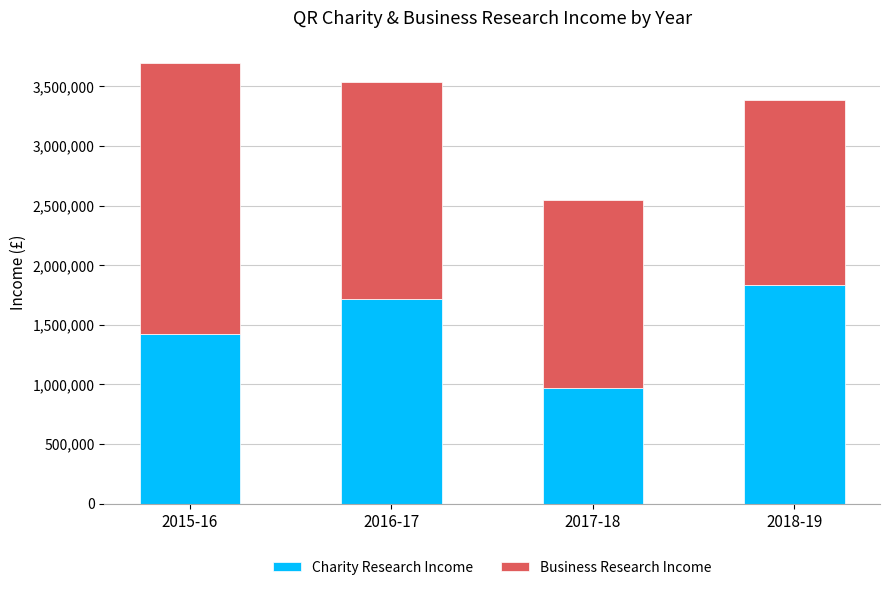

What is the sum of the Charity Research Income values at 2016-17 and 2018-19?

3551000